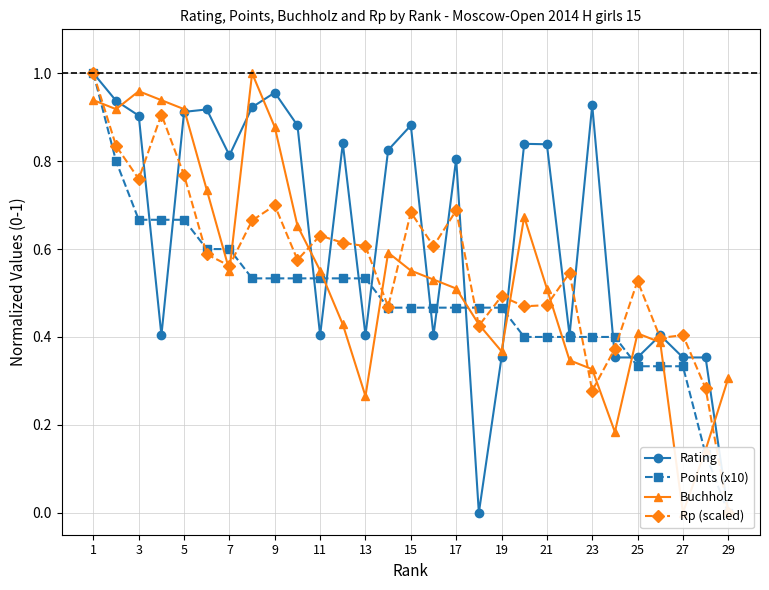

True or false: Points (x10) has more than 0 points higher than both neighbors.

False